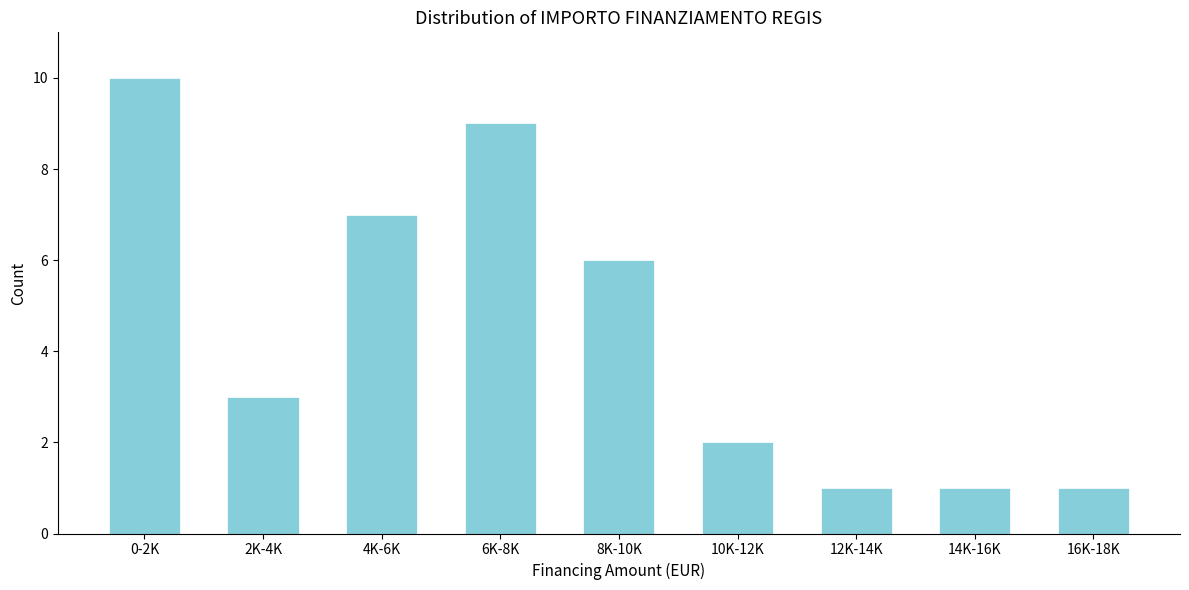

Reading left to right, transcribe all the data shown in this chart.

10	3	7	9	6	2	1	1	1